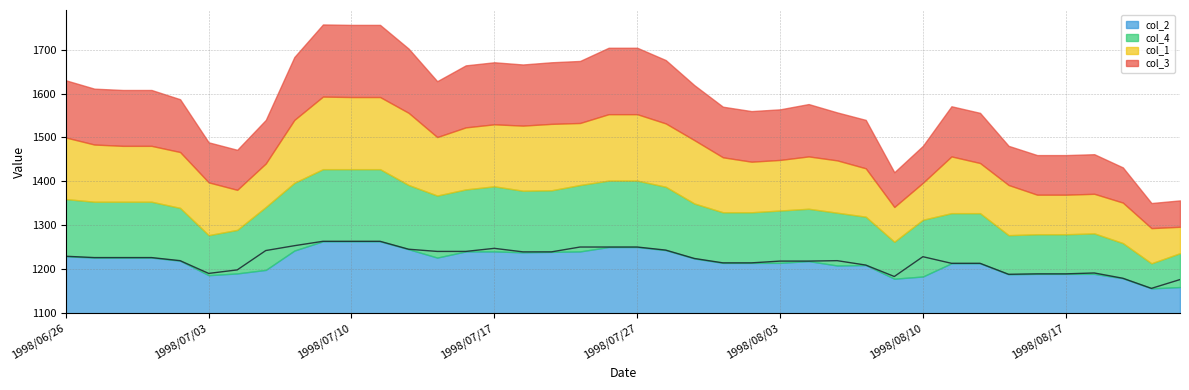

What is the maximum value shown in the chart?

1265